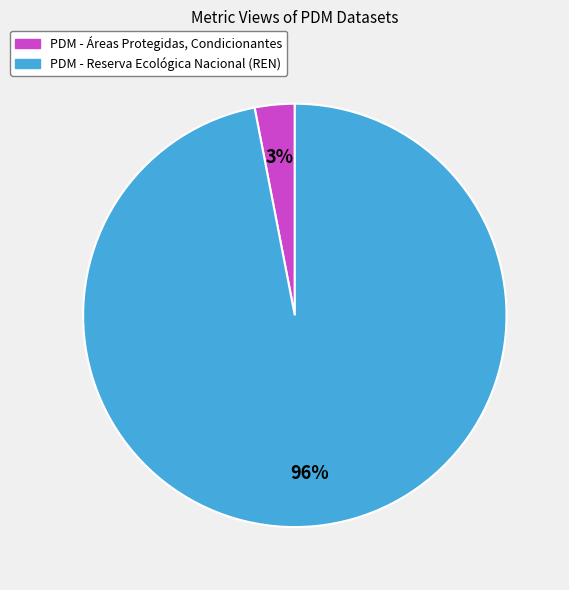

What is the change in value from PDM - Áreas Protegidas, Condicionantes to PDM - Reserva Ecológica Nacional (REN)?

+709